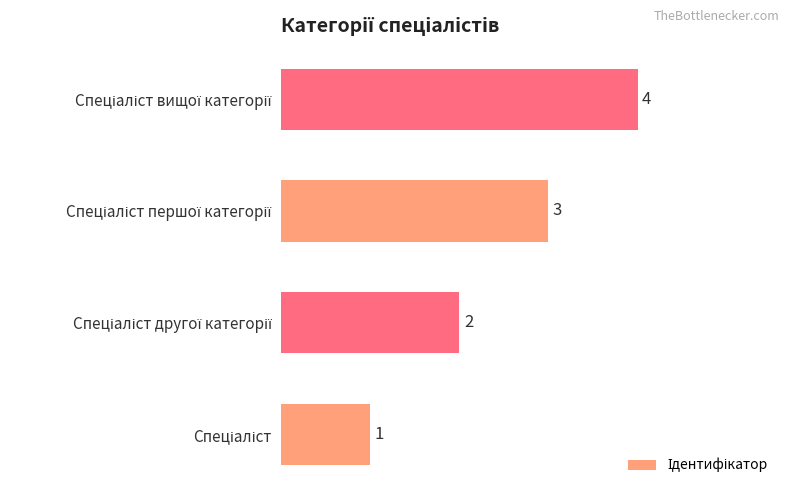

How many values are below 3?

2